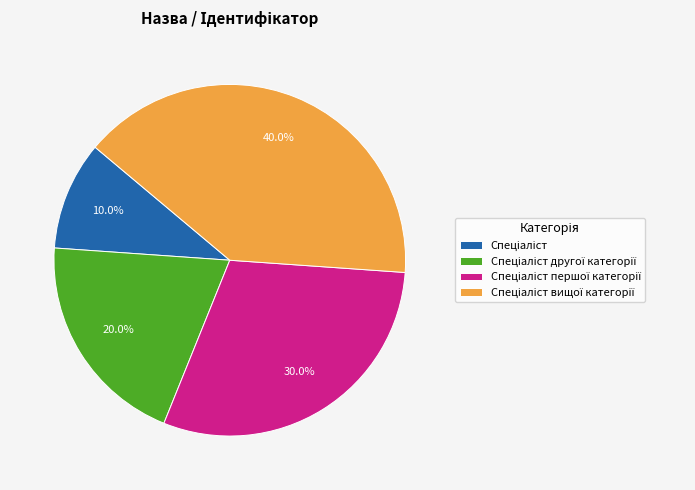

To the nearest percent, what is the difference between the largest and smallest slice percentages?

30%